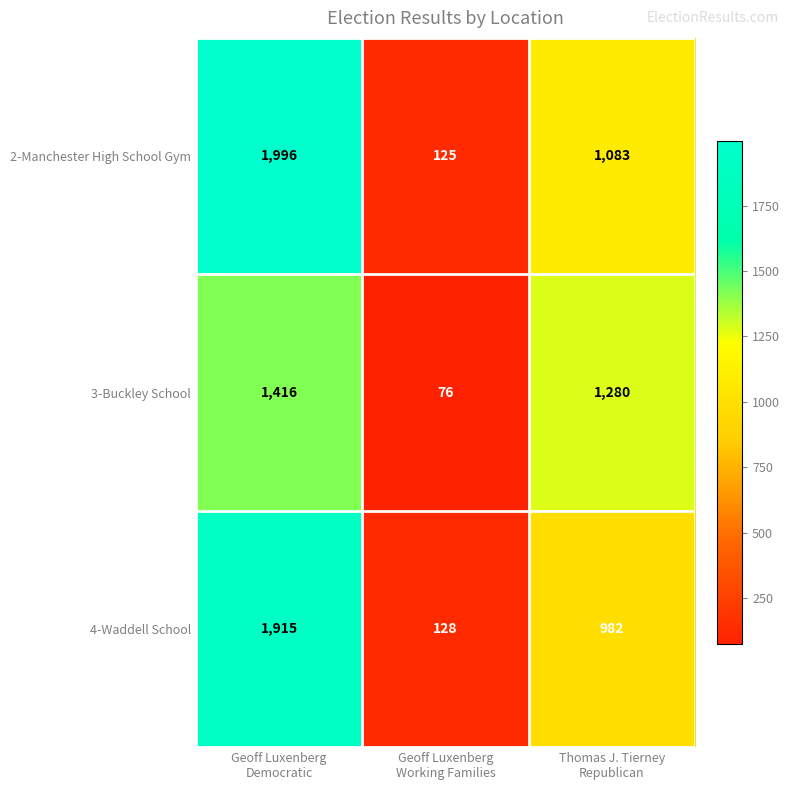

What is the difference between the highest and lowest values at Thomas J. Tierney
Republican?

298